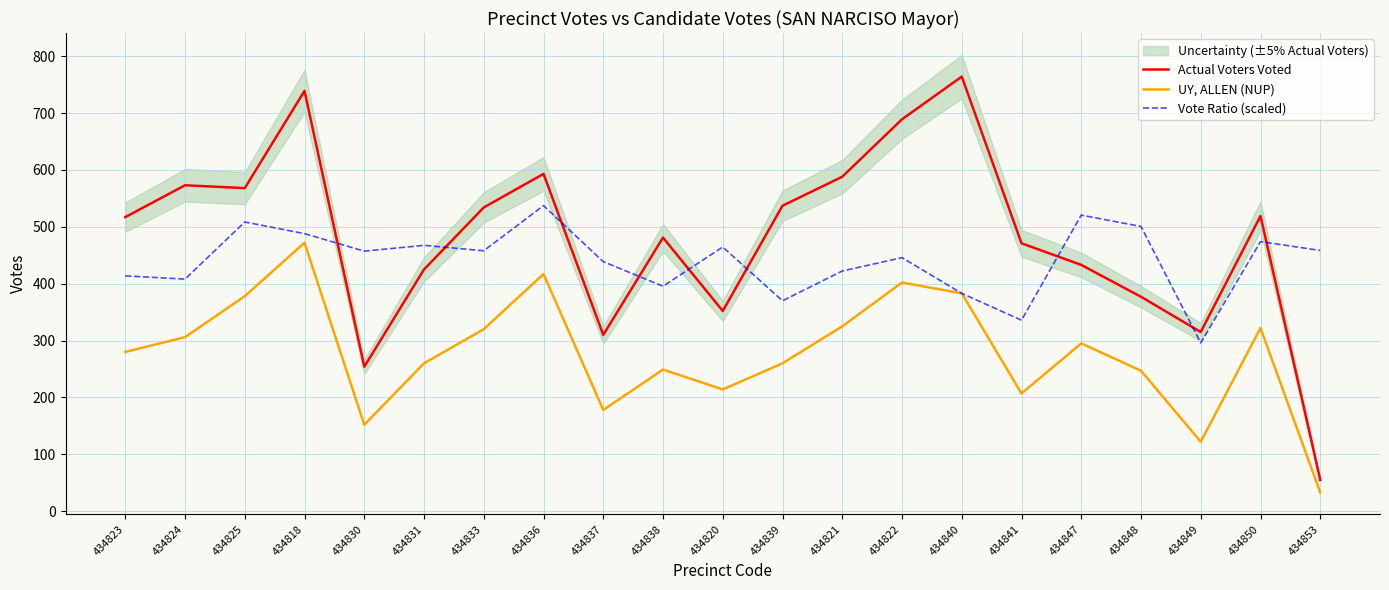

Reading right to left, what are all the values shown in this chart?

Actual Voters Voted: 55.0	519.0	315.0	377.0	433.0	471.0	764.0	689.0	588.0	537.0	352.0	481.0	310.0	593.0	534.0	425.0	254.0	739.0	568.0	573.0	517.0
UY, ALLEN (NUP): 33.0	322.0	122.0	247.0	295.0	207.0	383.0	402.0	325.0	260.0	214.0	249.0	178.0	417.0	320.0	260.0	152.0	472.0	378.0	306.0	280.0
Vote Ratio (scaled): 458.4	474.0	295.9	500.6	520.5	335.8	383.0	445.8	422.3	369.9	464.5	395.5	438.7	537.2	457.8	467.4	457.2	488.0	508.4	408.0	413.8